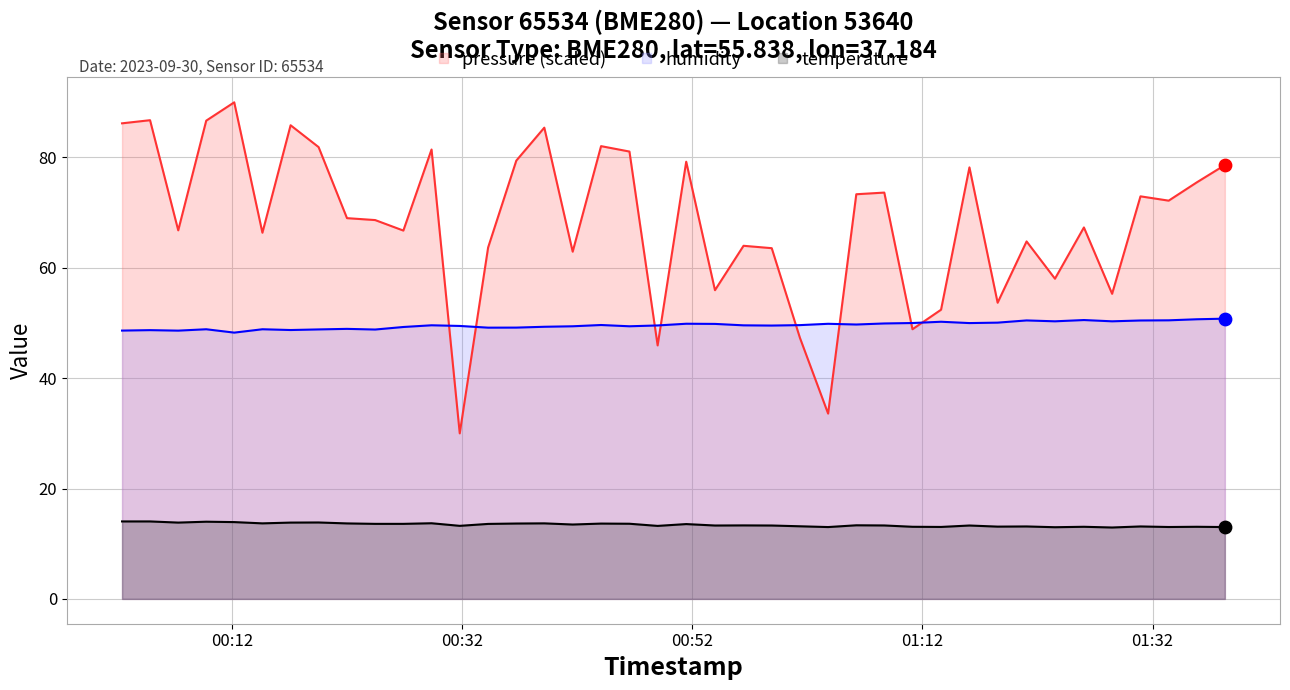

Which series contains the highest Y value?

pressure (scaled)